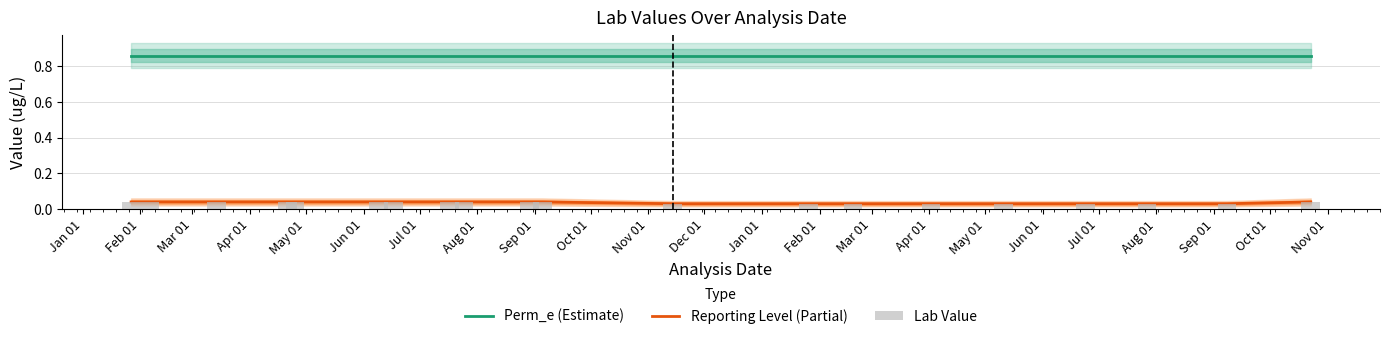

What are all the series names shown in the legend?

Perm_e (Estimate), Reporting Level (Partial), Lab Value